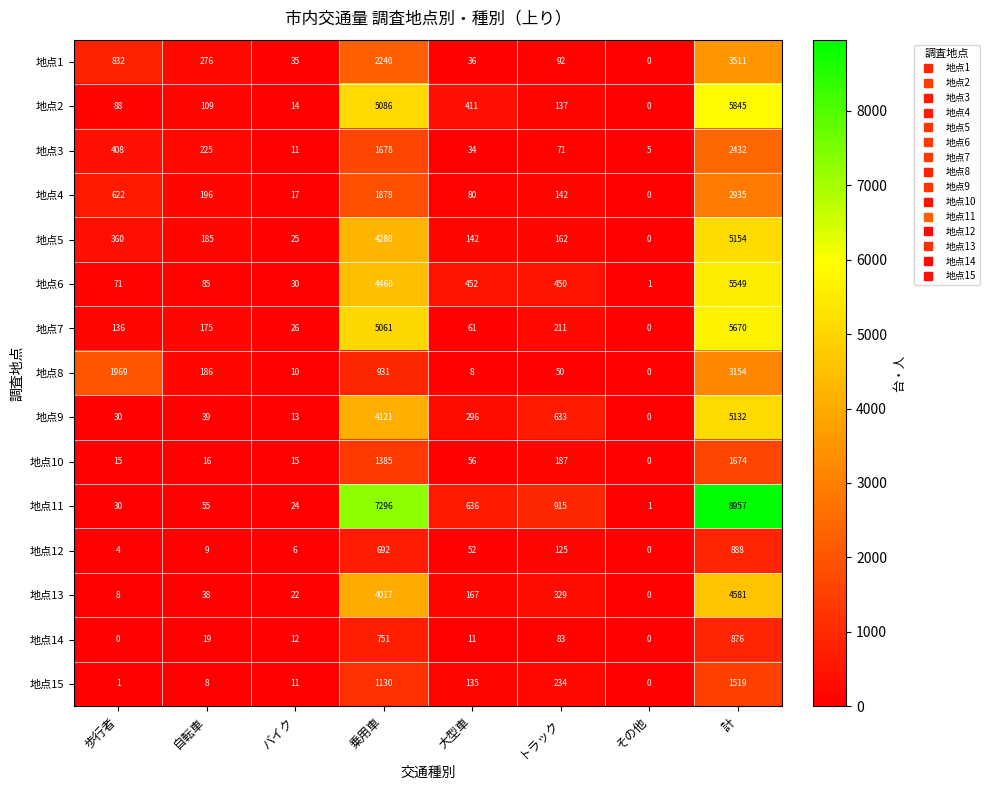

Is it true that 地点11 equals 7296 at 乗用車?

True